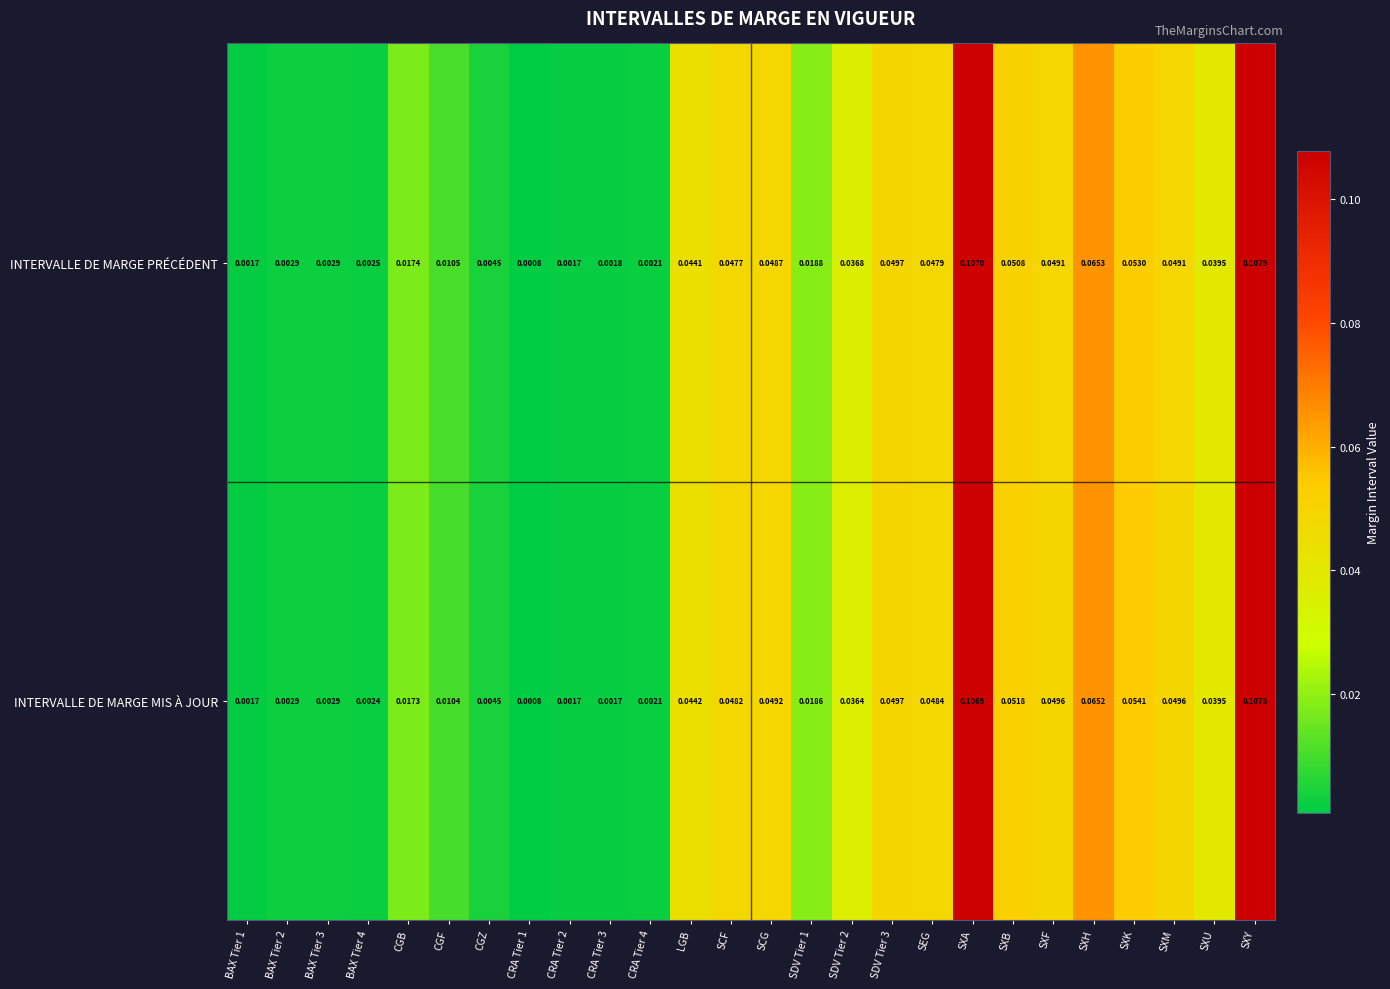

List the series in order of their overall mean, lowest first.

INTERVALLE DE MARGE PRÉCÉDENT, INTERVALLE DE MARGE MIS À JOUR